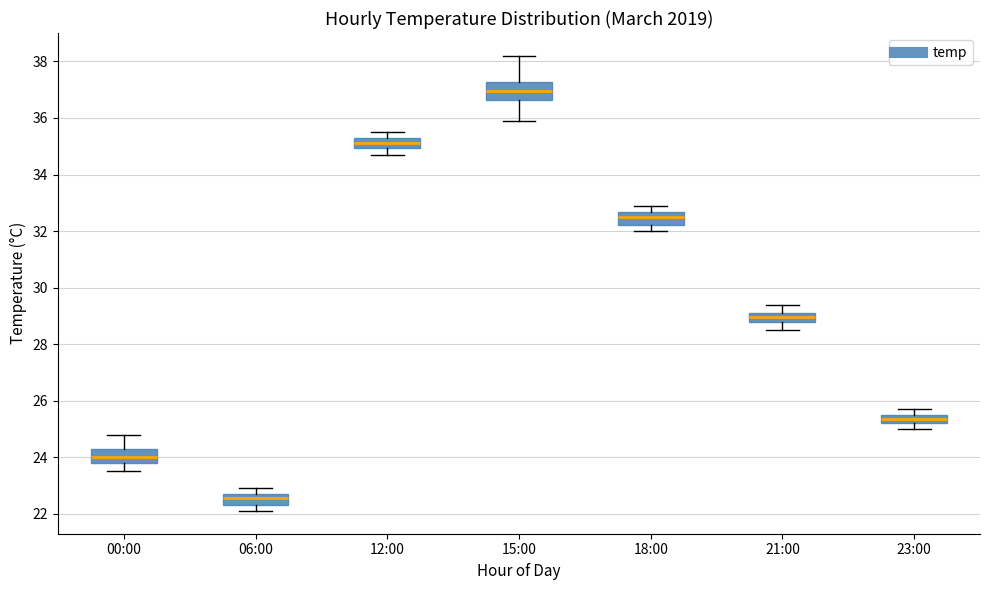

Which box's median line is the highest?

15:00